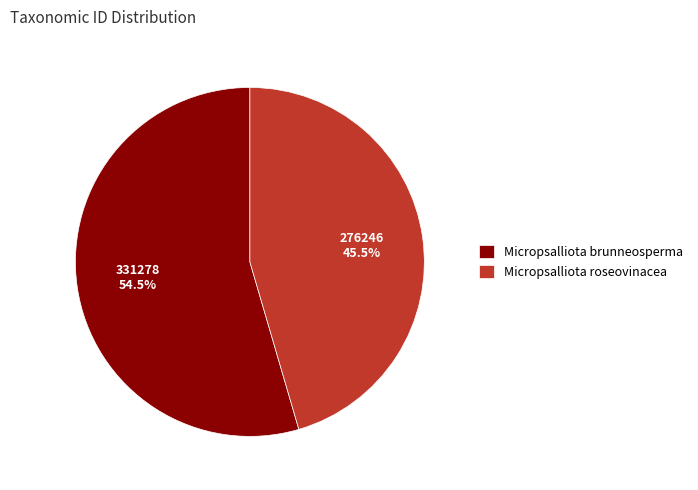

How many segments does this pie chart have?

2